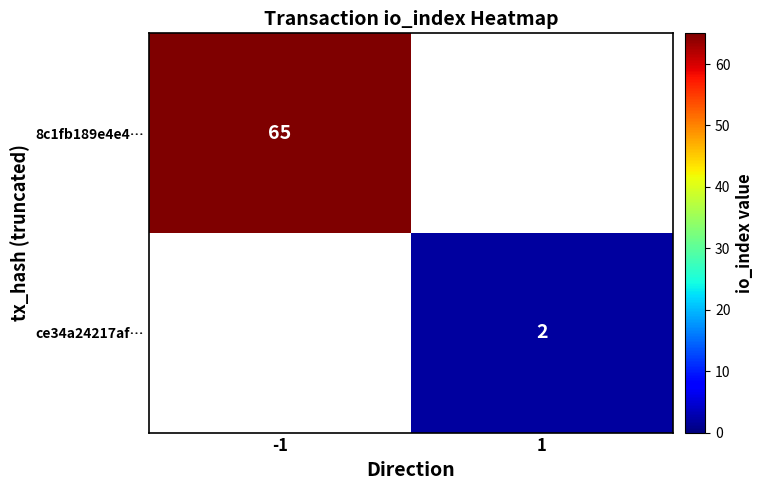

The ce34a24217af… series shows 3 at 1. True or false?

False